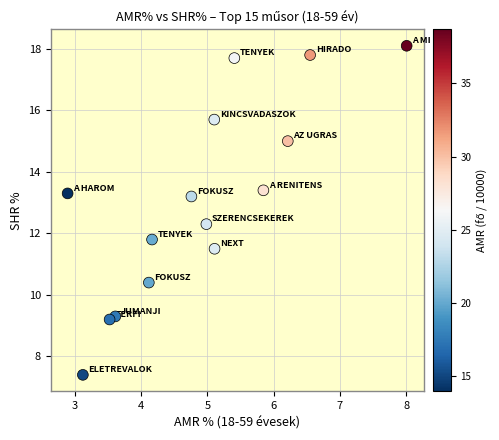

What is the range of Y values (max minus min)?

10.7